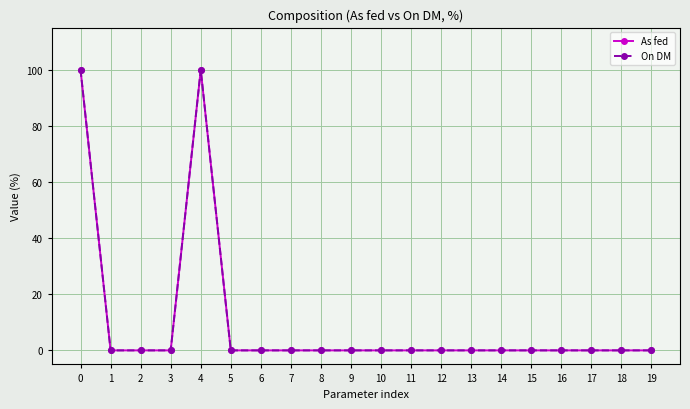

True or false: On DM has more than 0 points higher than both neighbors.

True